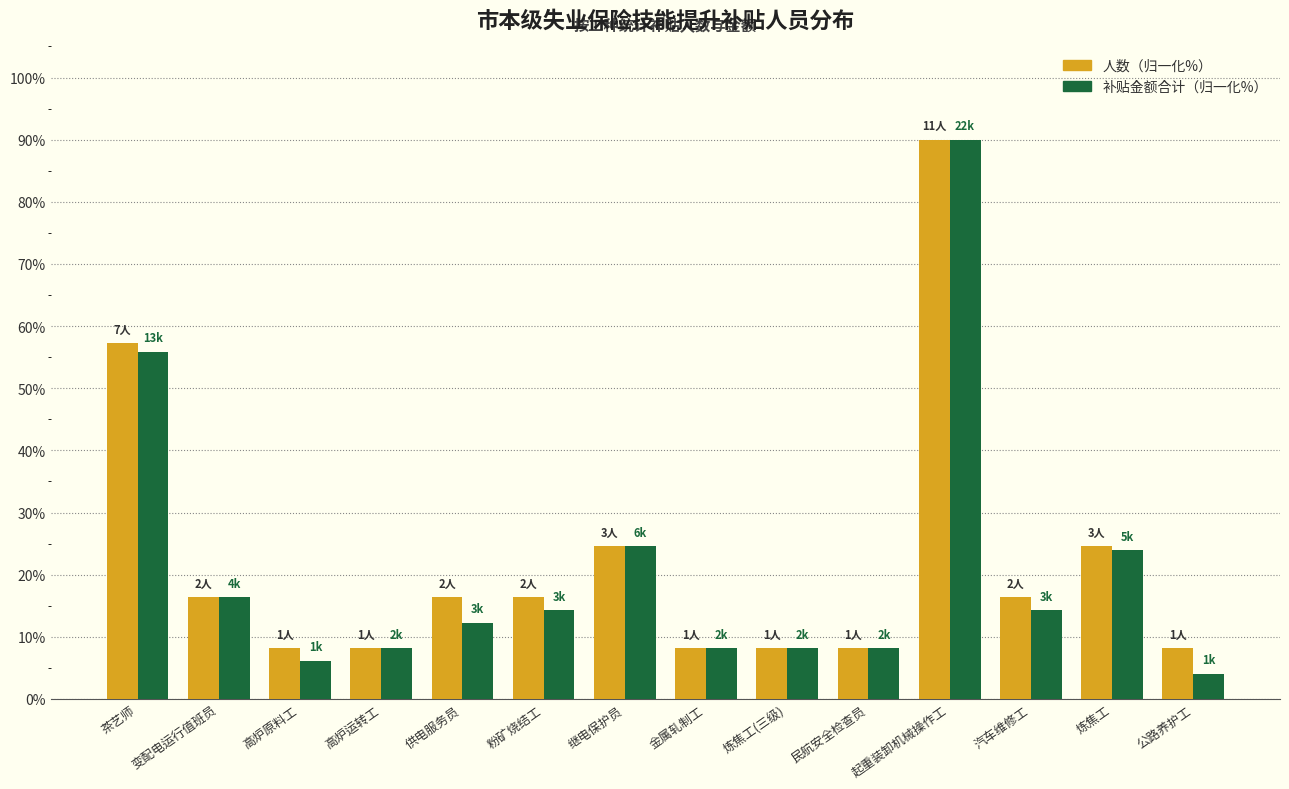

Which series has the largest range (max minus min)?

补贴金额合计（归一化%）